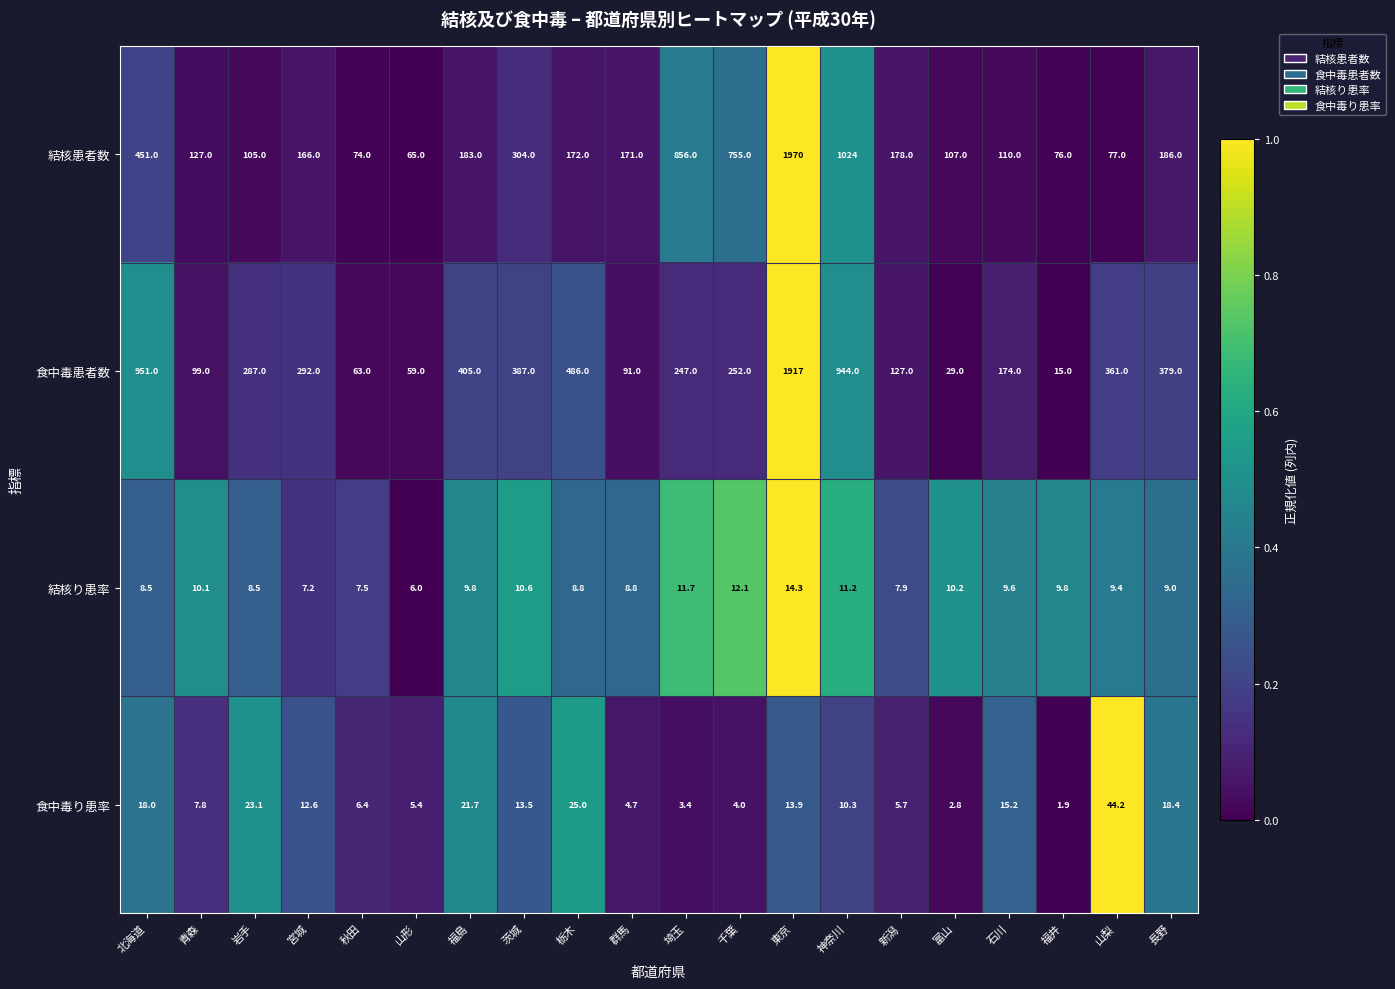

The 結核患者数 series shows 31.6 at 富山. True or false?

False